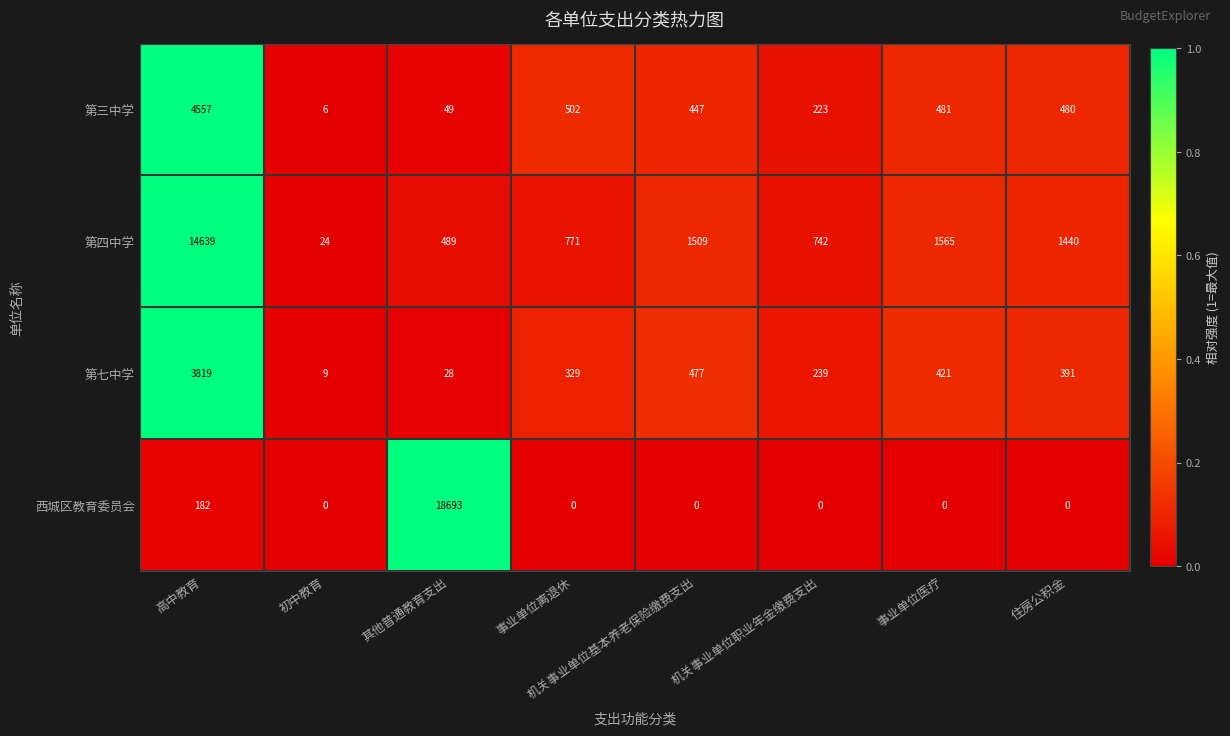

List the series in order of their peak value, lowest first.

第七中学, 第三中学, 第四中学, 西城区教育委员会